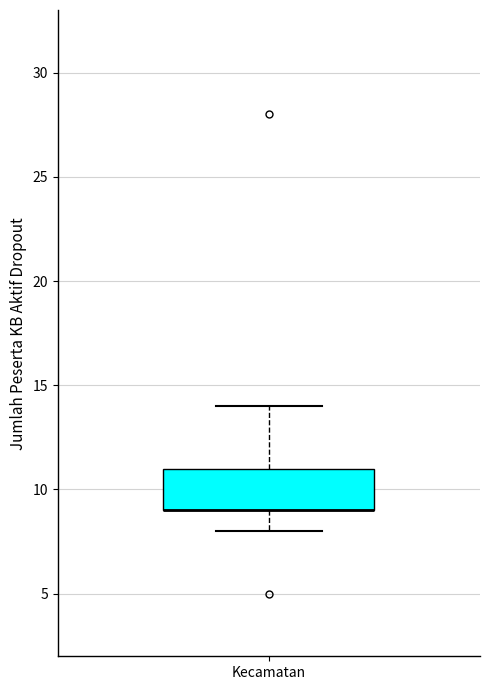

Transcribe this box plot: give where the median line is, the range the box spans, and where the two whiskers end, as read against the y-axis. The values are not printed on the chart, so give them approximately, as read against the axis.

median 9 (drawn on the box's lower edge), box 9 to 11, whiskers 8 to 14